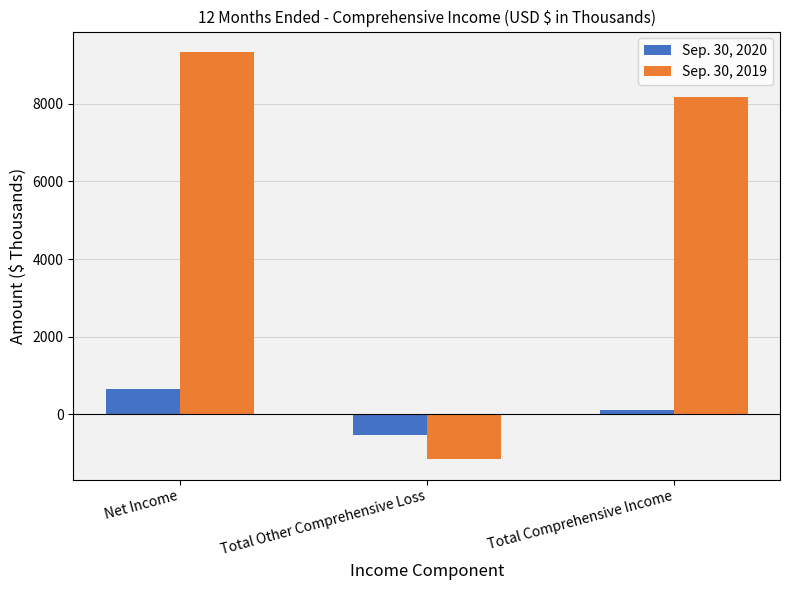

Rank the series at Net Income from highest to lowest value.

Sep. 30, 2019, Sep. 30, 2020